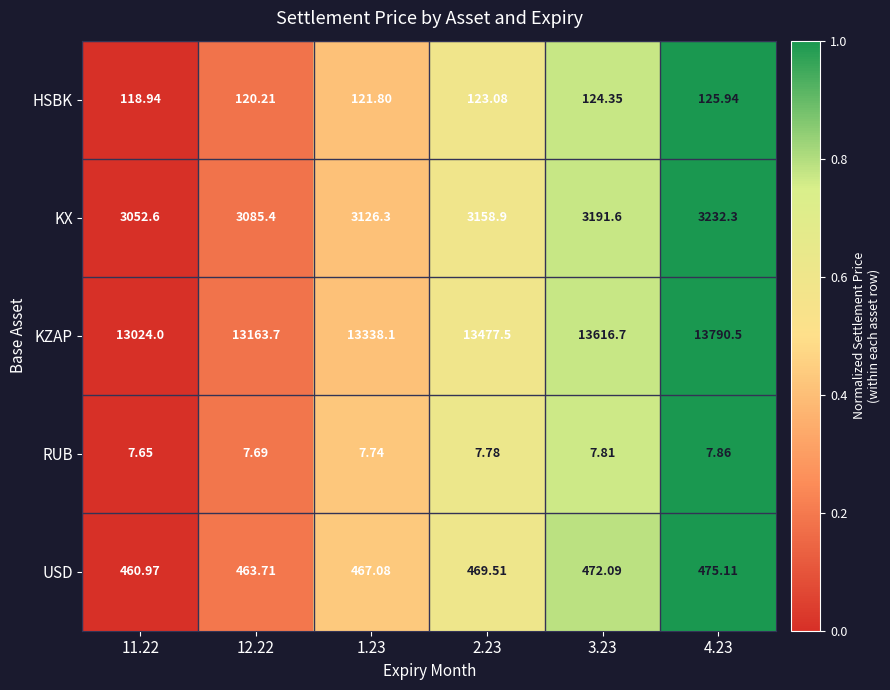

What is the greatest value displayed?

13790.5